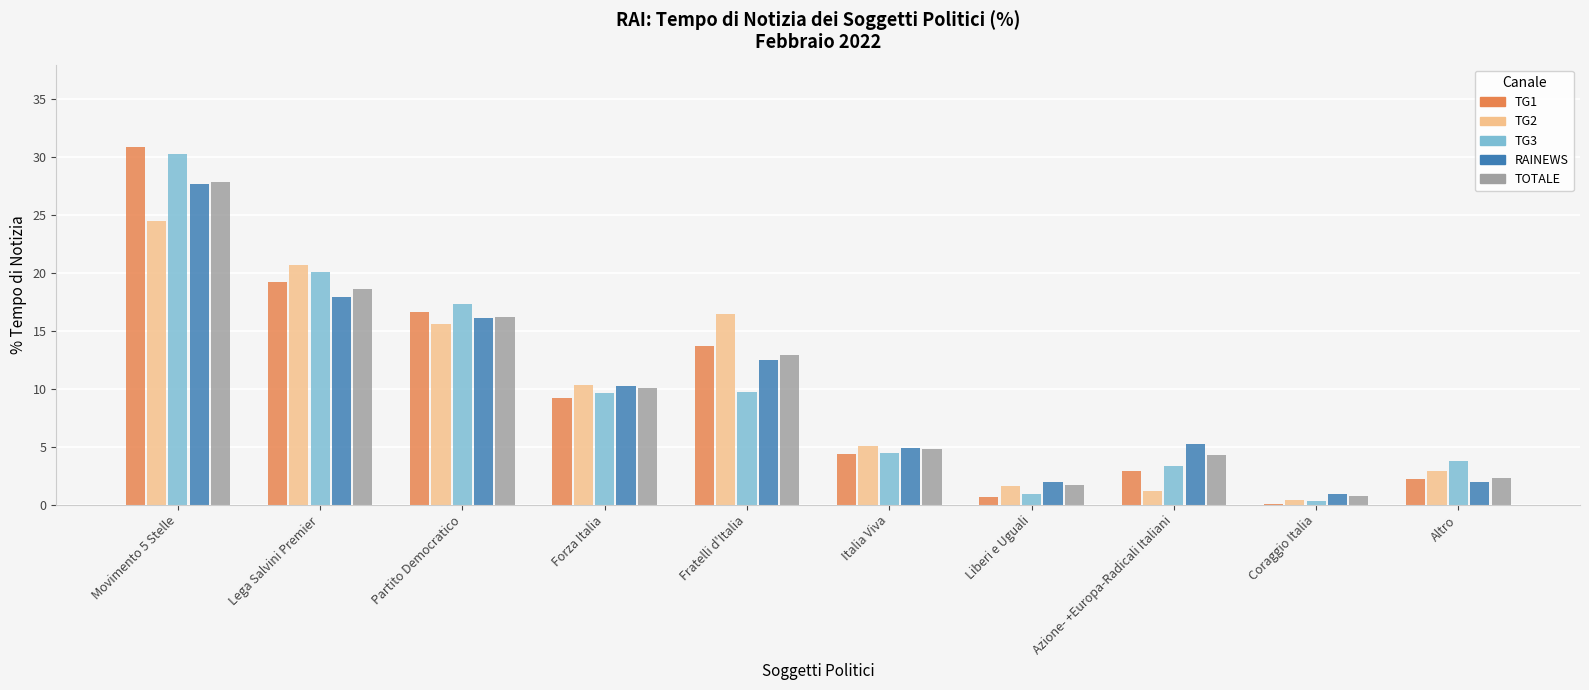

Which series changed the most between Movimento 5 Stelle and Forza Italia?

TG1